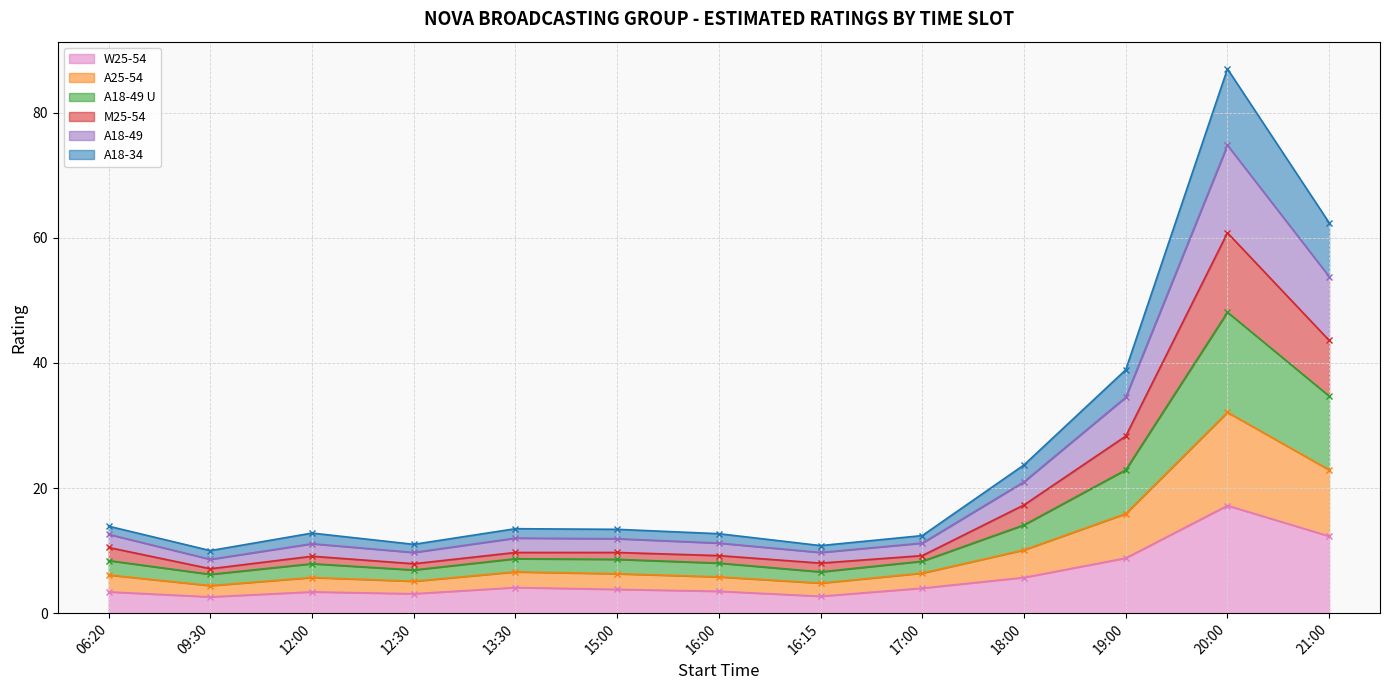

What is the maximum value for W25-54?

17.2